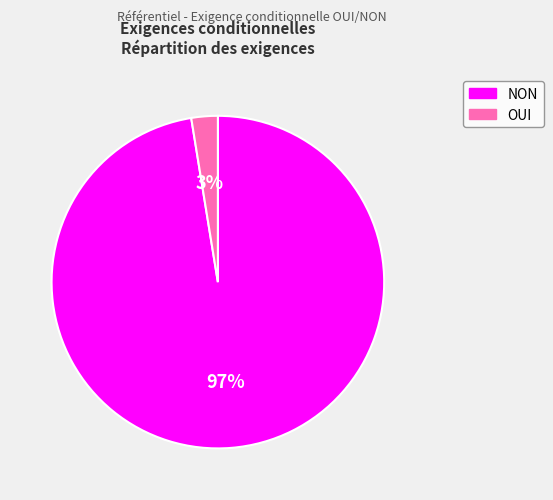

Is it true that OUI is 12% of the pie?

False